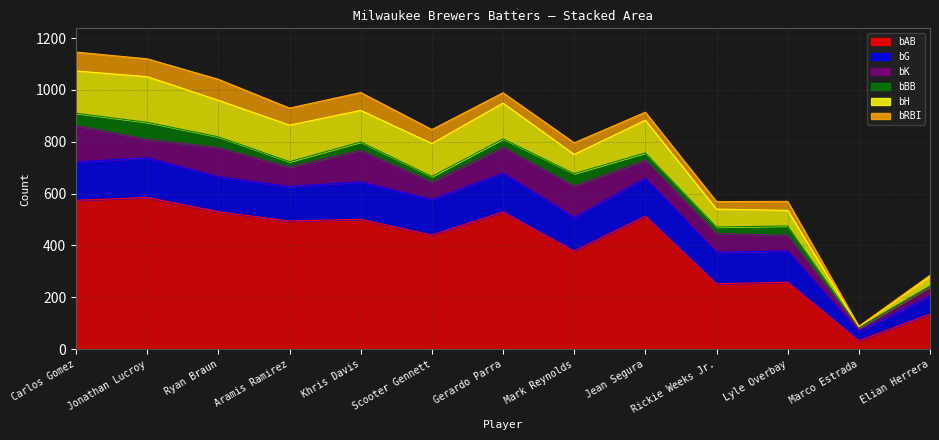

The bRBI series shows 34 at Khris Davis. True or false?

False